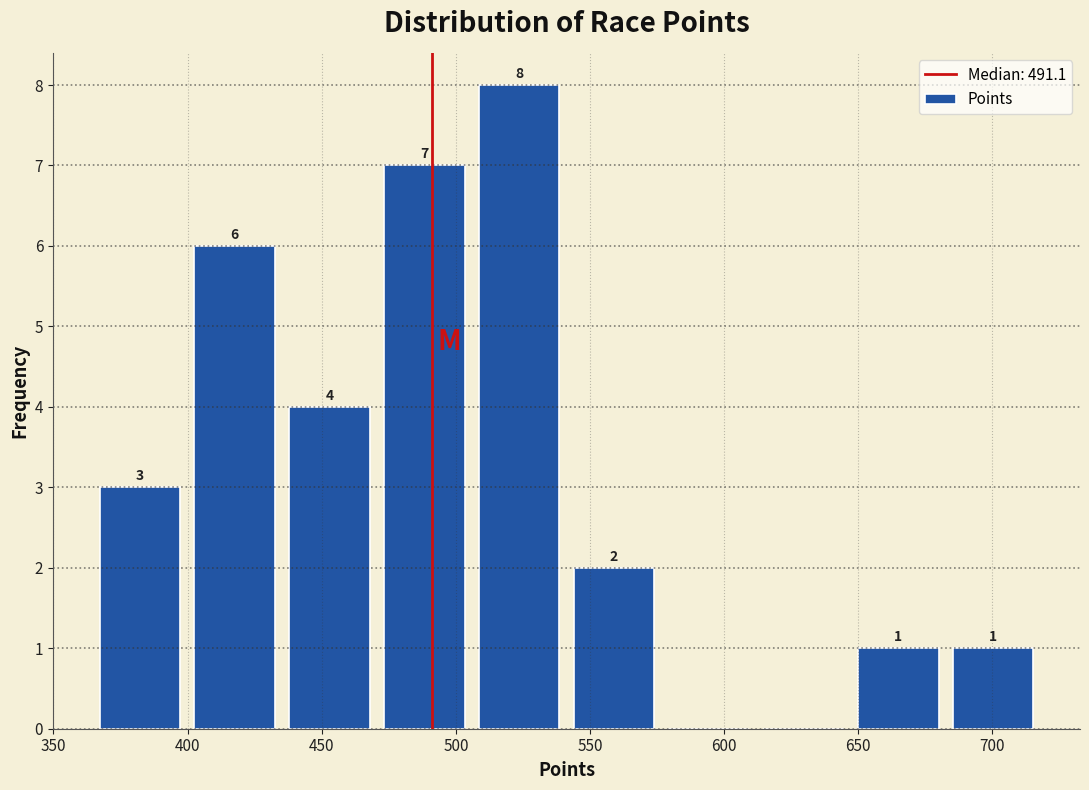

Over which range of the x-axis is the bar tallest?

505 to 540